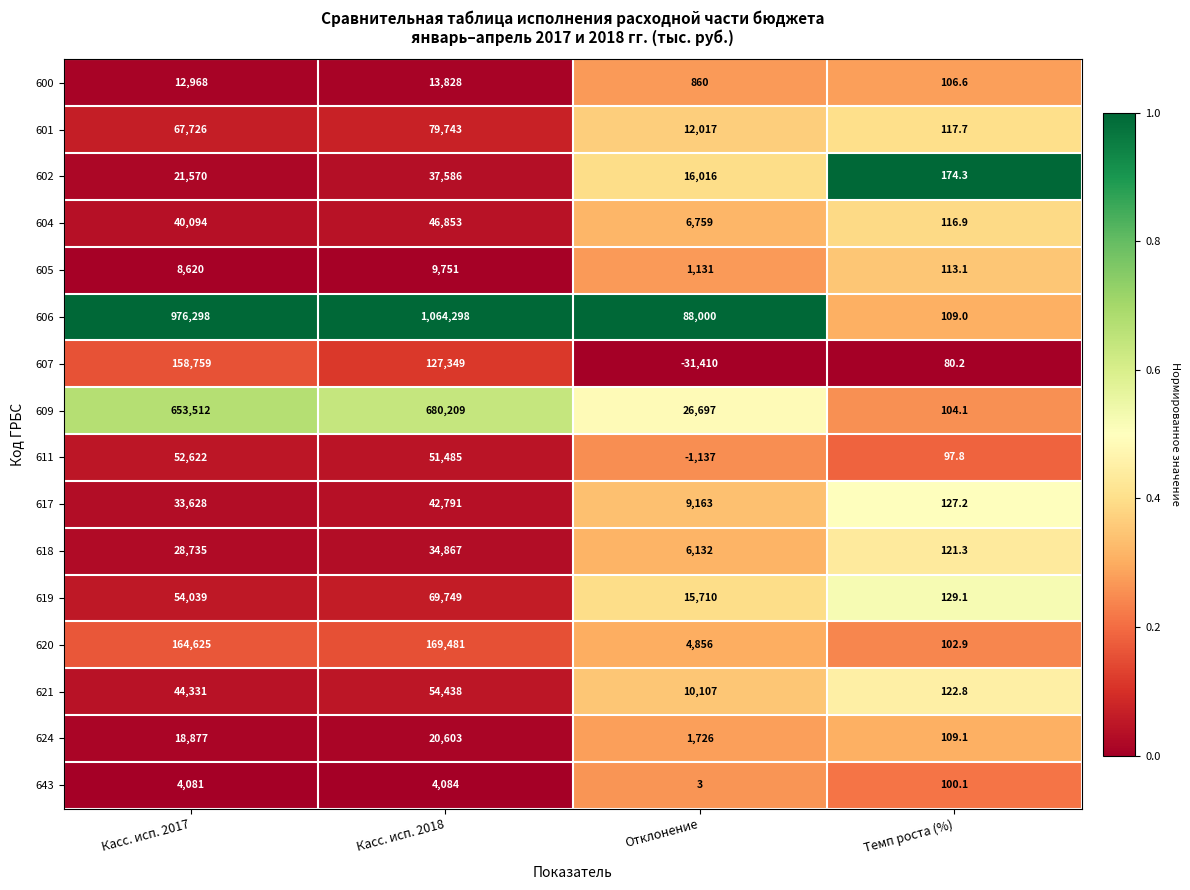

List the labels in order of 602 value, smallest first.

Темп роста (%), Отклонение, Касс. исп. 2017, Касс. исп. 2018